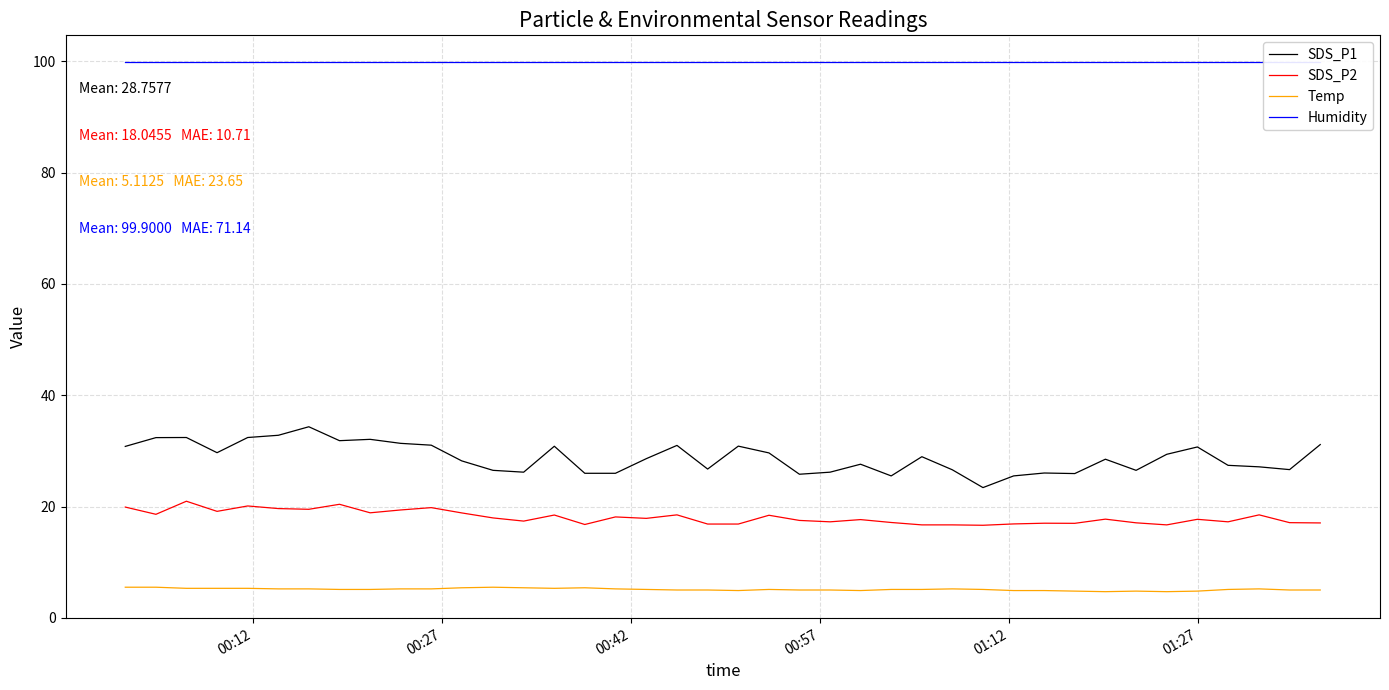

True or false: SDS_P2 and SDS_P1 cross at least once.

False